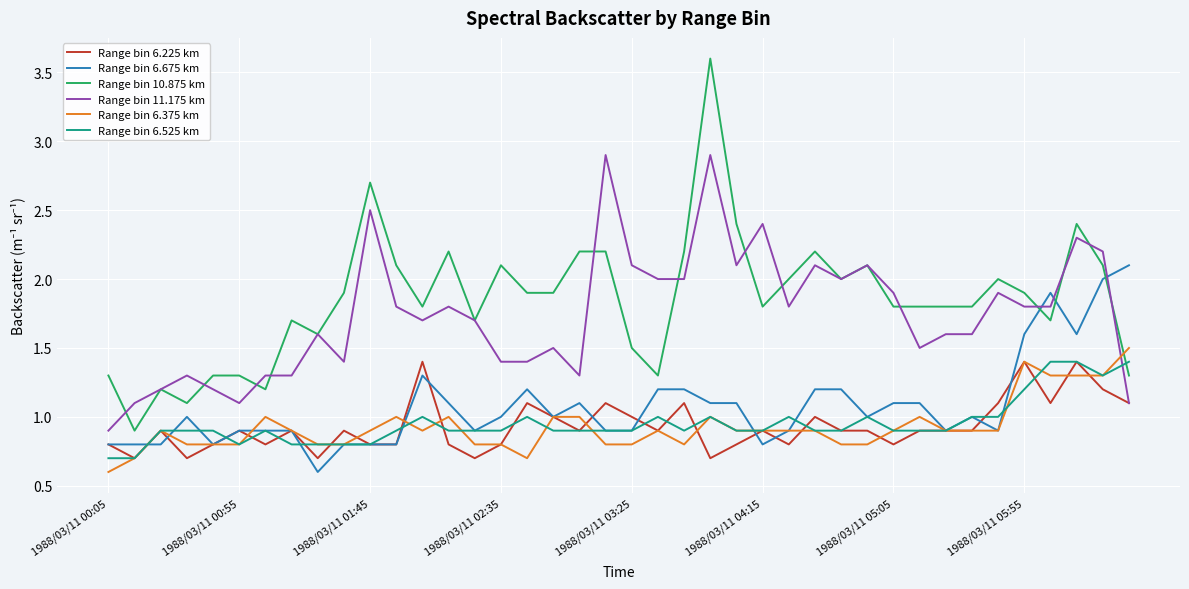

Which series has the largest range (max minus min)?

Range bin 10.875 km